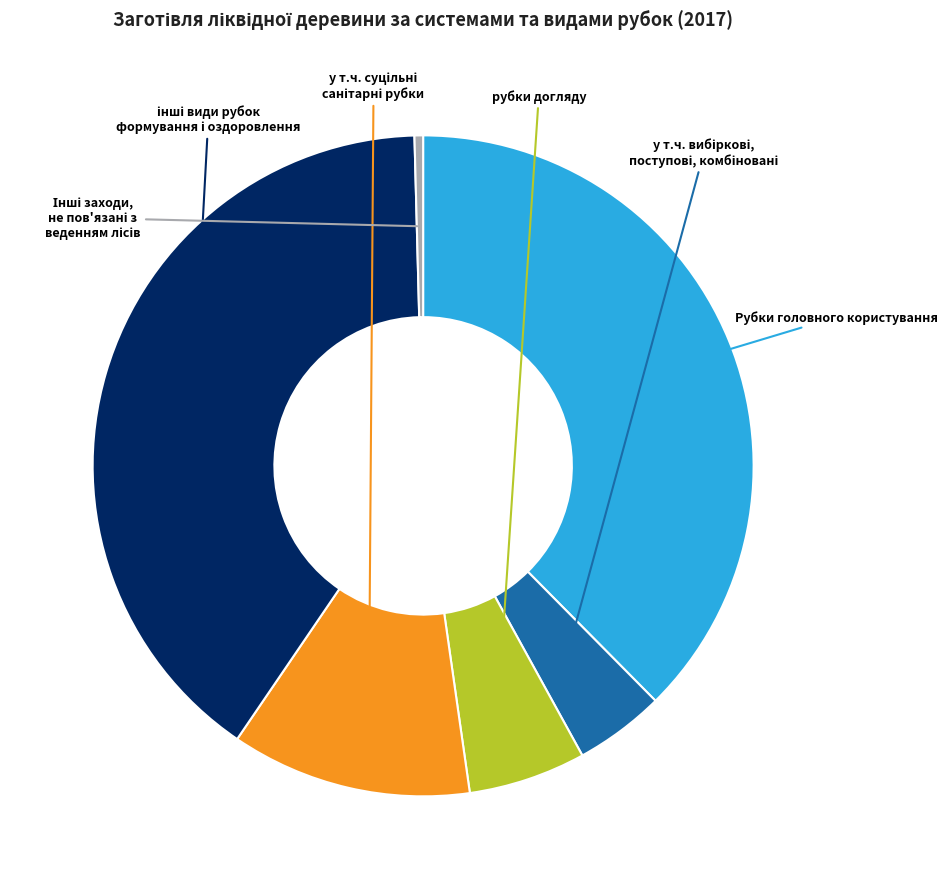

To the nearest percent, what is the difference between the largest and smallest slice percentages?

40%